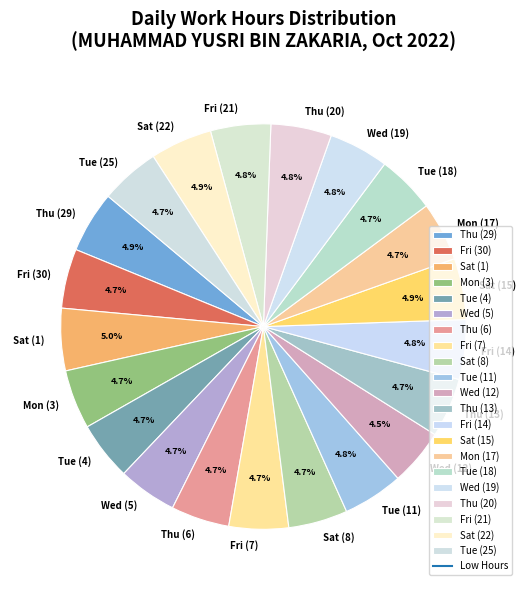

Does Mon (17) account for over 50% of the chart?

No